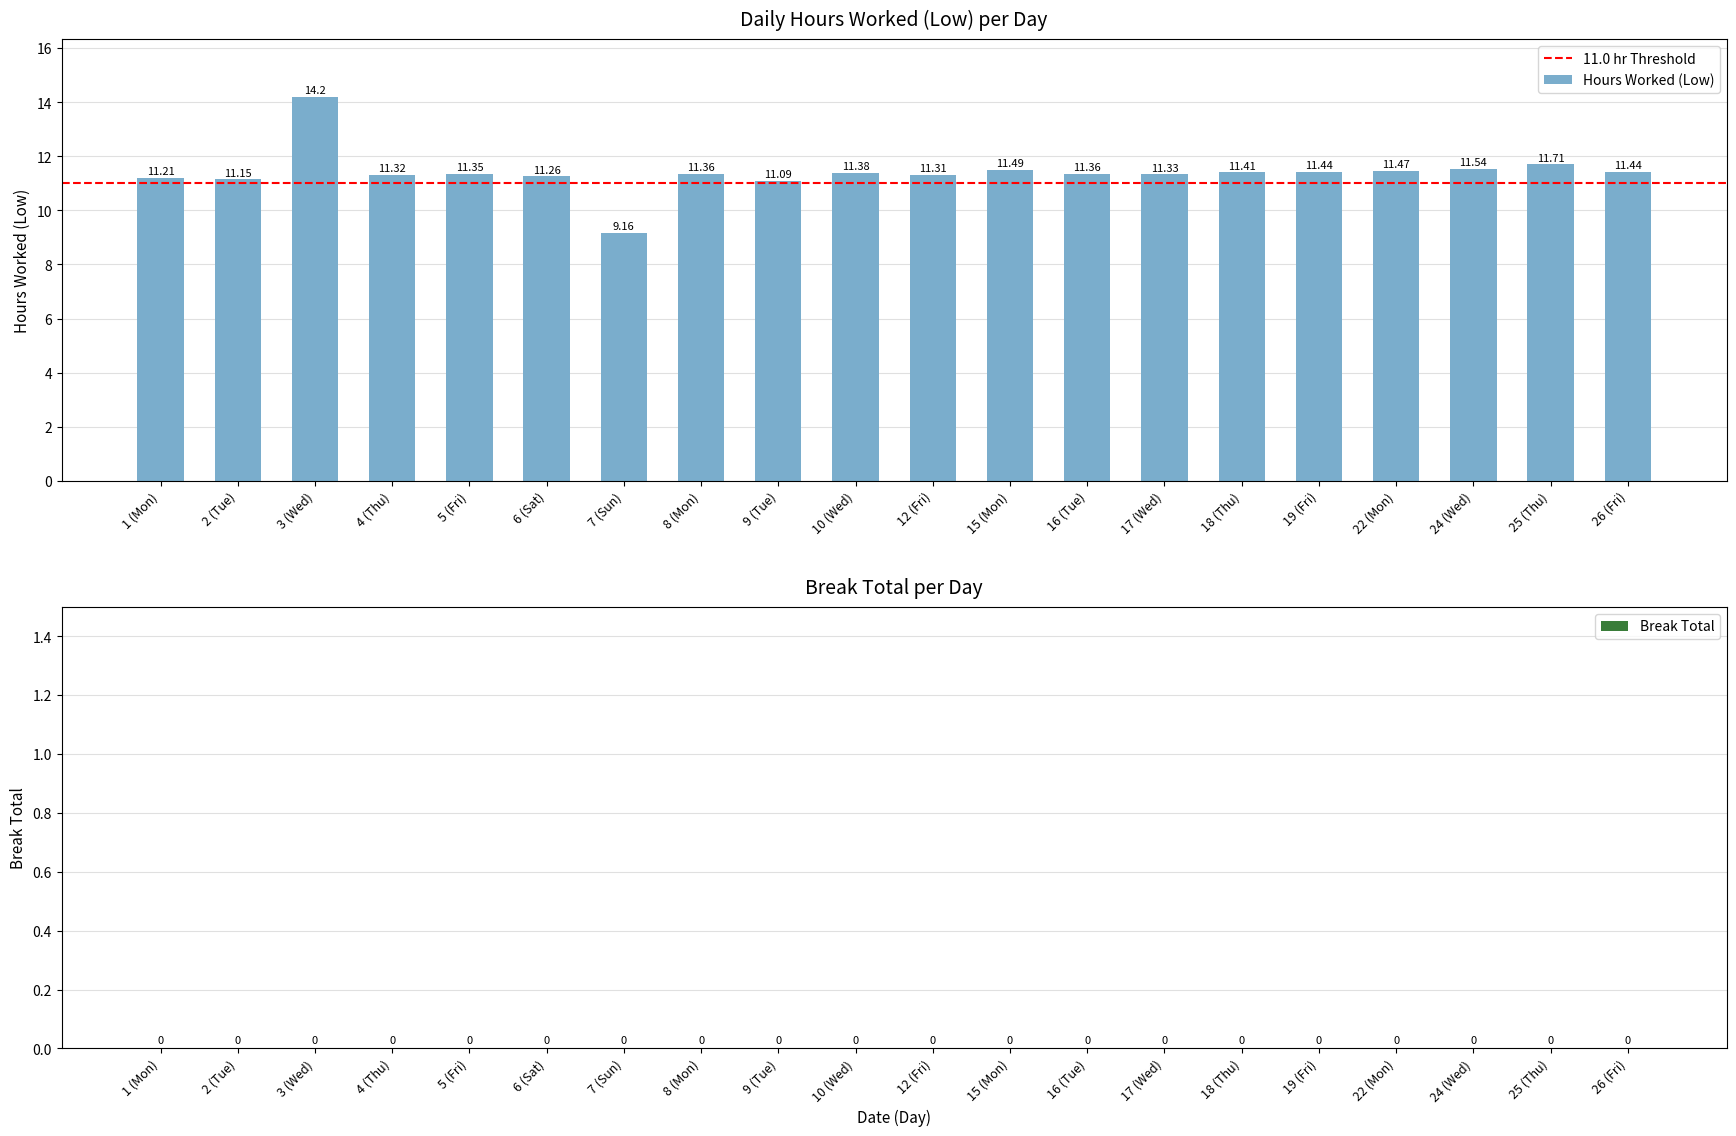

Read the value at 15 (Mon).

11.5